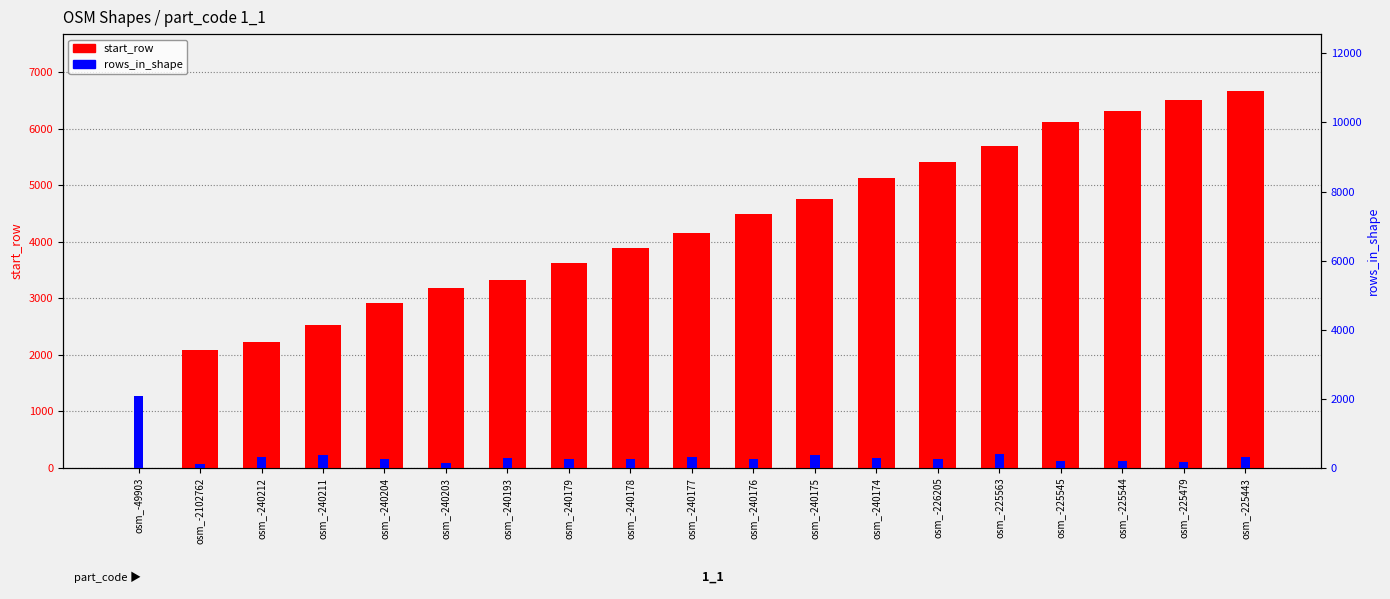

The value of start_row at osm_-240212 is 2221. True or false?

True